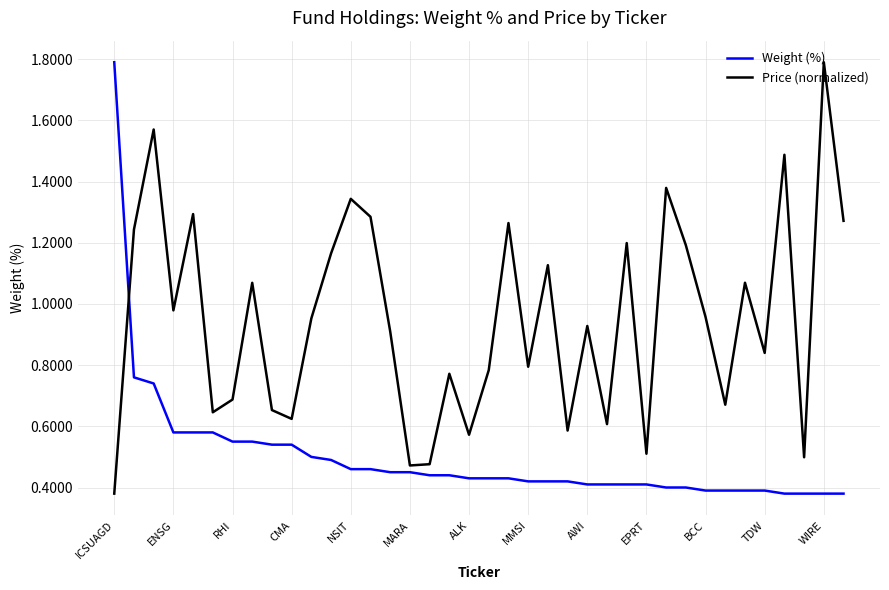

How many categories are shown in the chart?

38